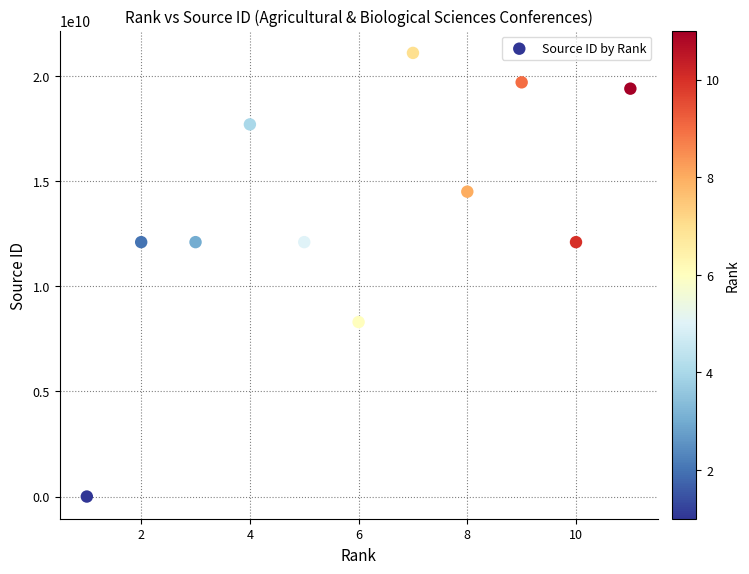

What is the range of X values (max minus min)?

10